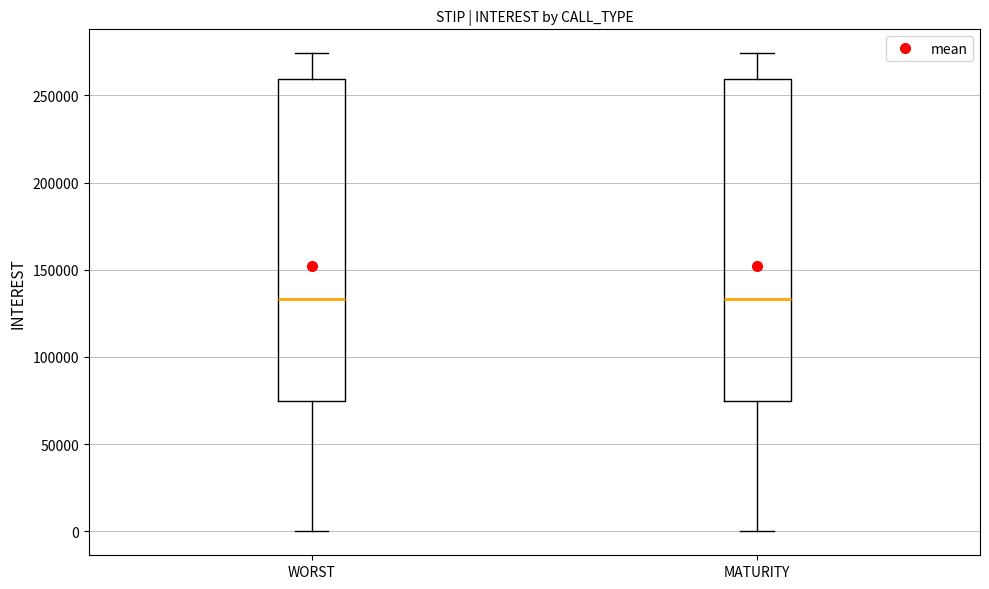

Where does the median line of the box for MATURITY sit on the y-axis? The values are not printed on the chart, so give them approximately, as read against the axis.

135000